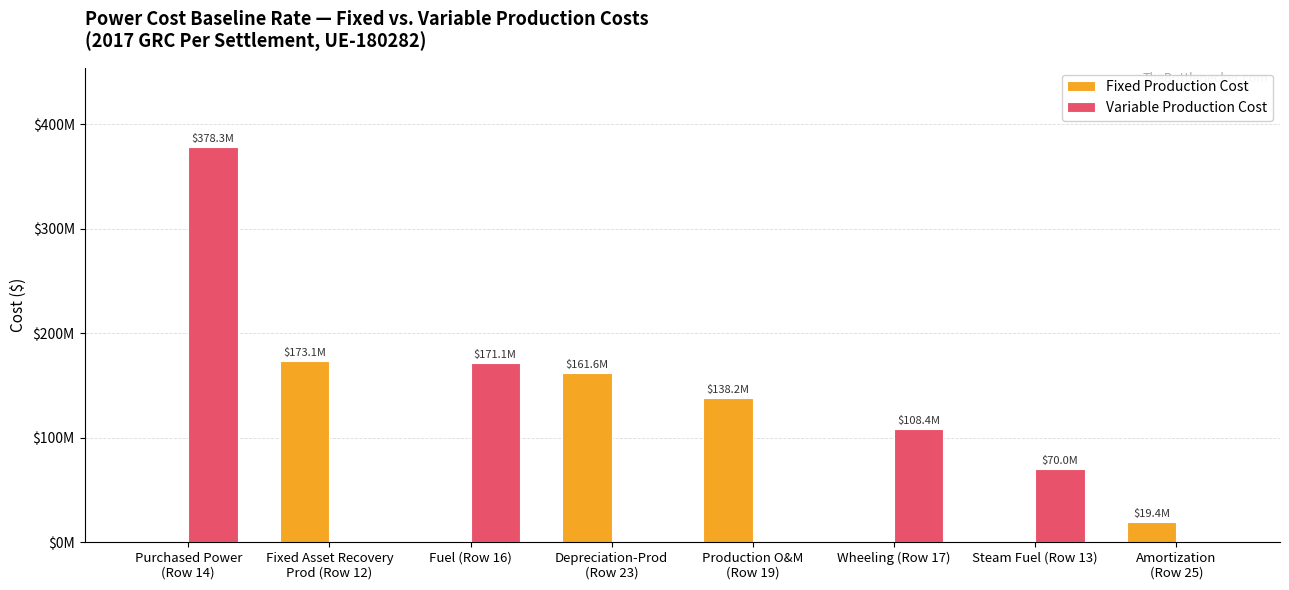

Which series has the largest total across all categories?

Variable Production Cost